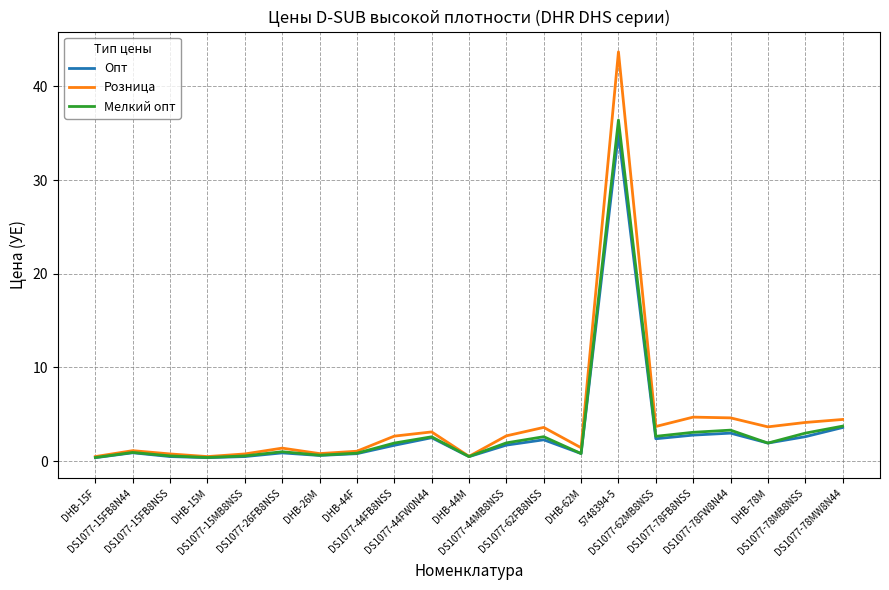

Which series has the widest spread of values?

Розница